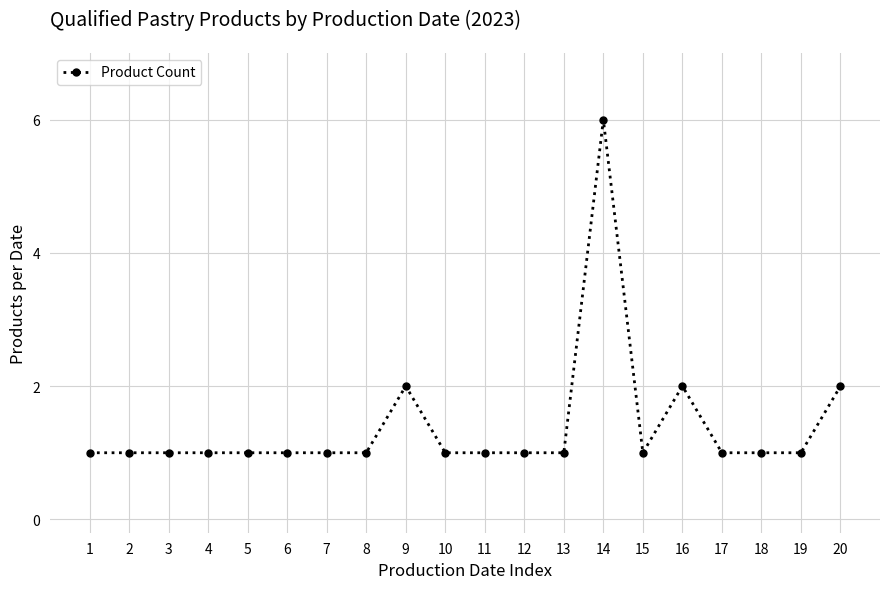

Count the values in the range 1 to 2.

19